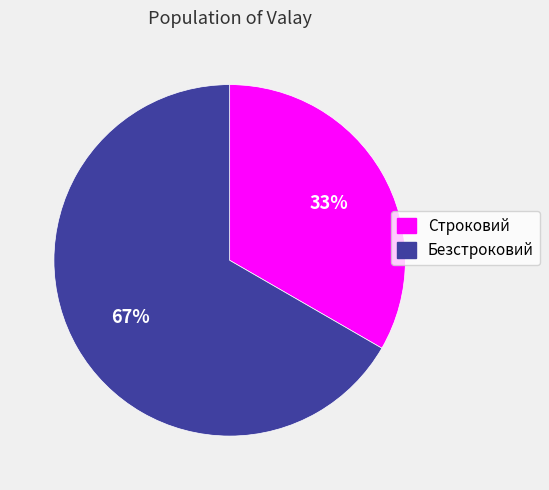

What is the largest slice in the pie chart?

Безстроковий